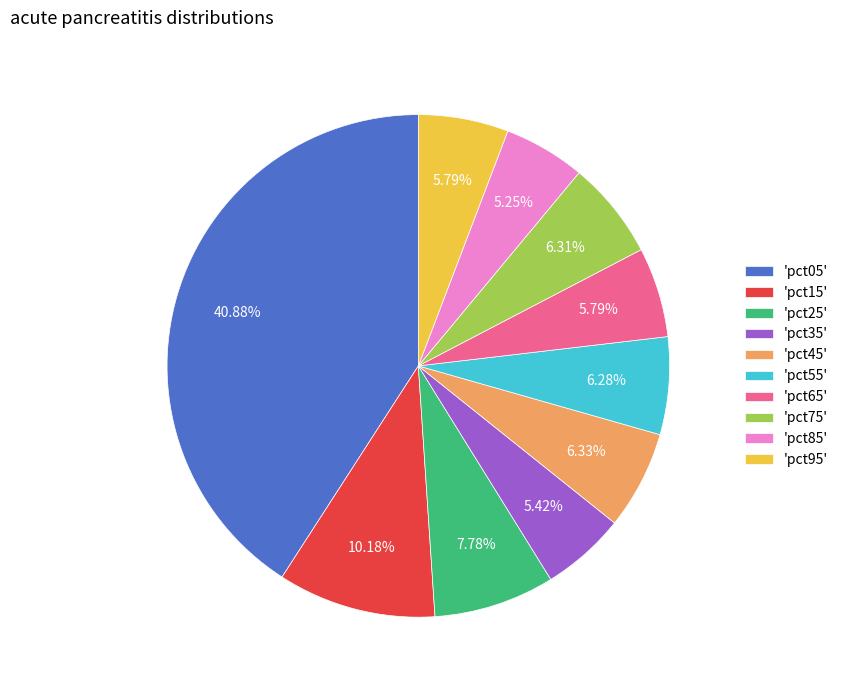

Is the sum of 'pct65' and 'pct25' greater than half?

No